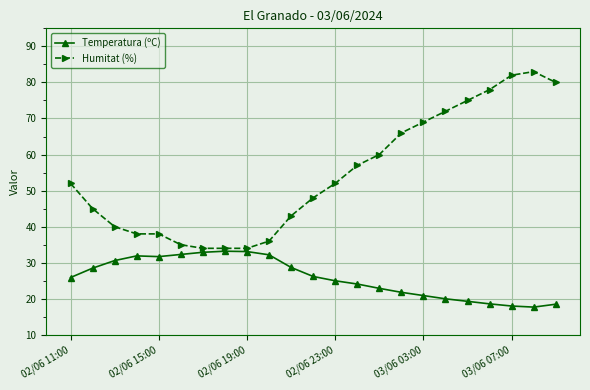

How many distinct data groups are displayed?

2